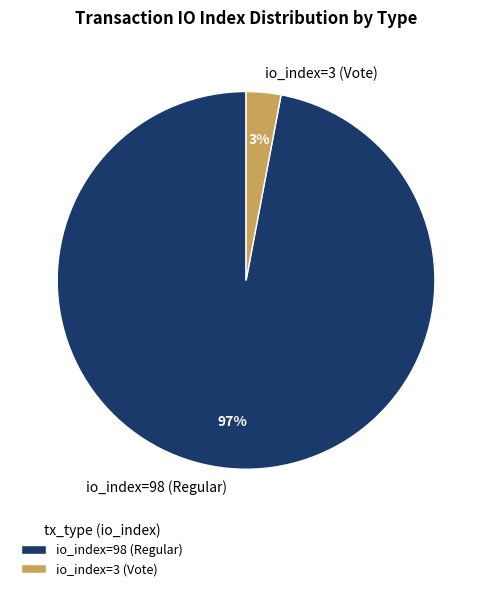

Does any single category account for the majority?

Yes